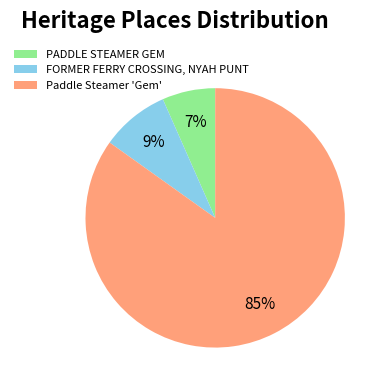

What percentage is the FORMER FERRY CROSSING, NYAH PUNT slice, to the nearest percent?

9%